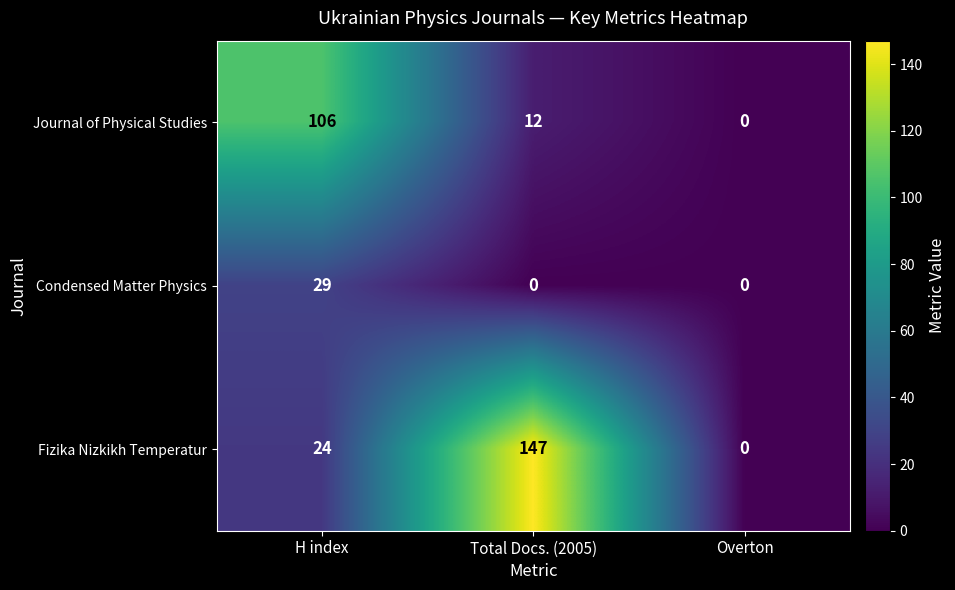

Count the number of categories in the chart.

3